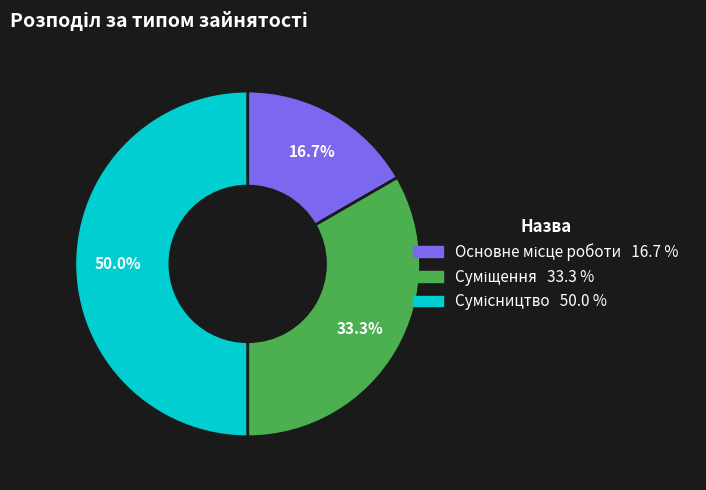

The Сумісництво slice represents 50% of the pie. True or false?

True